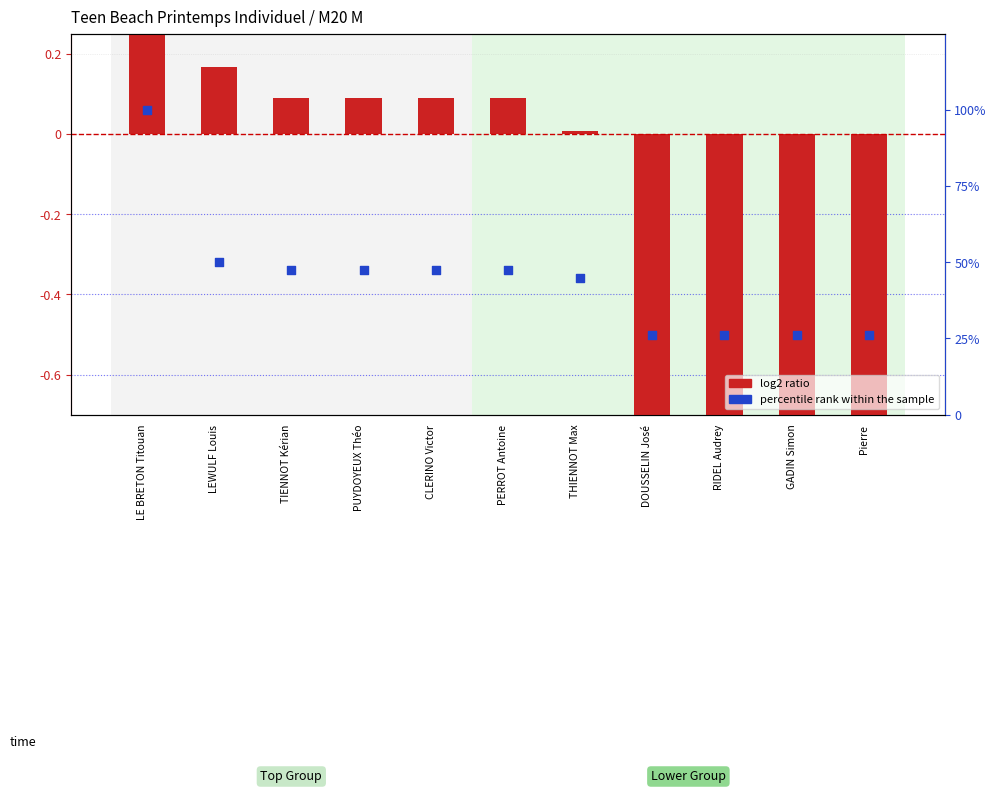

Which series contains the lowest Y value?

log2 ratio